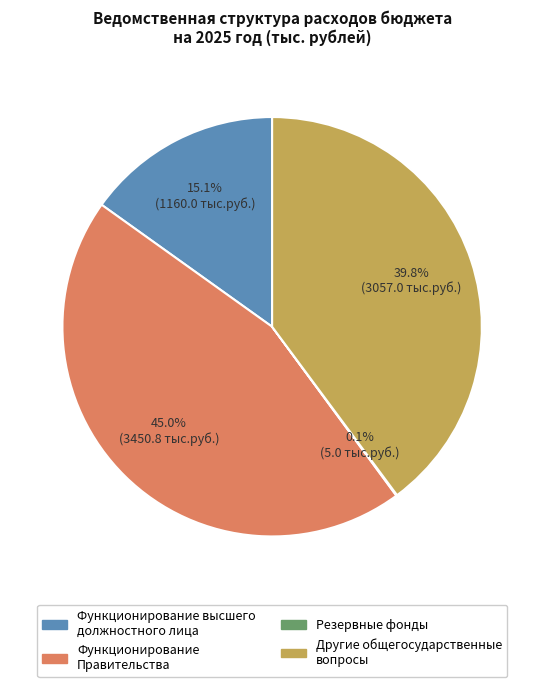

Is there any slice that represents more than half of the pie?

No